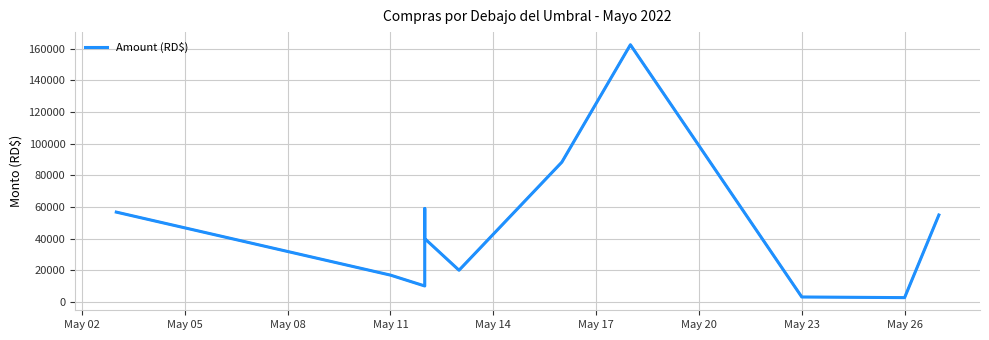

How many data points are less than 40000?

5